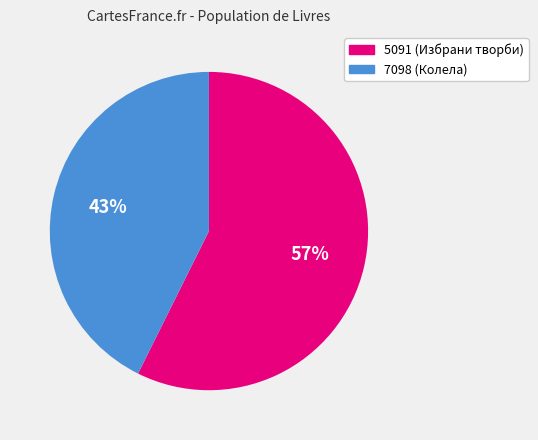

To the nearest percent, what portion does 5091 represent?

57%